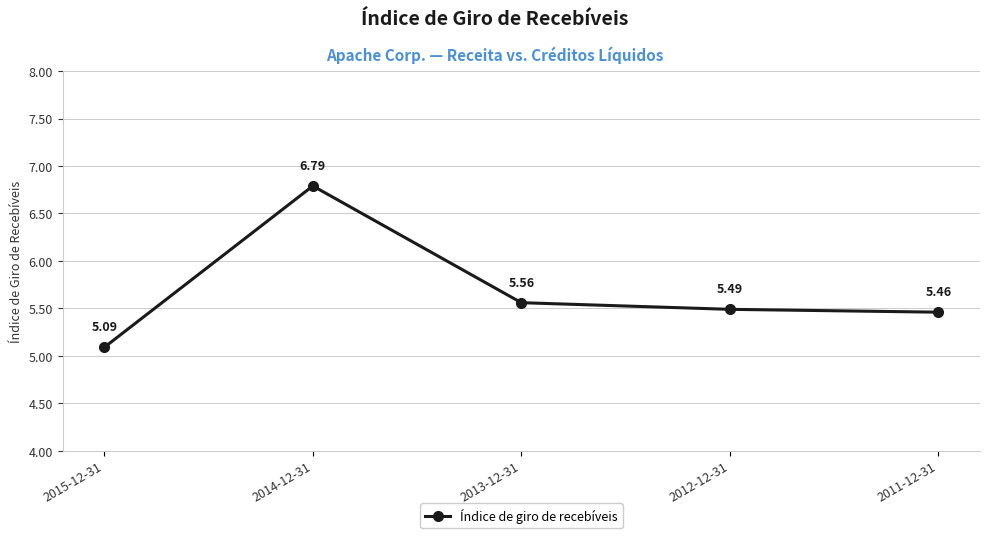

What is the label of the 2nd point from the left?

2014-12-31